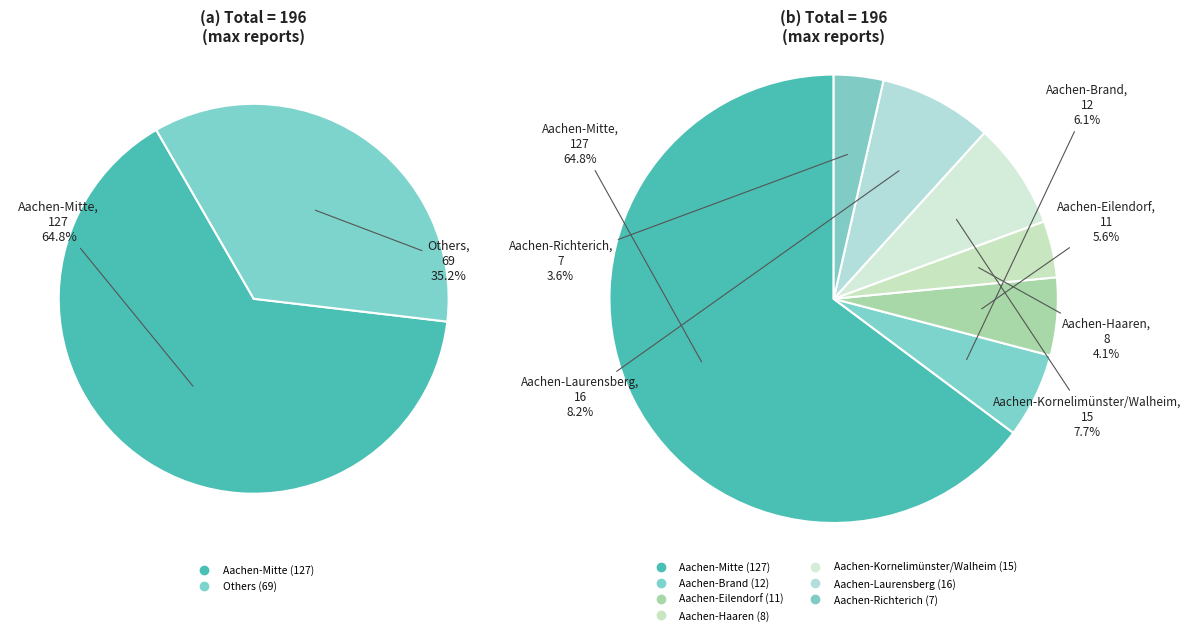

What is the change in value from Aachen-Brand to Aachen-Laurensberg?

+4